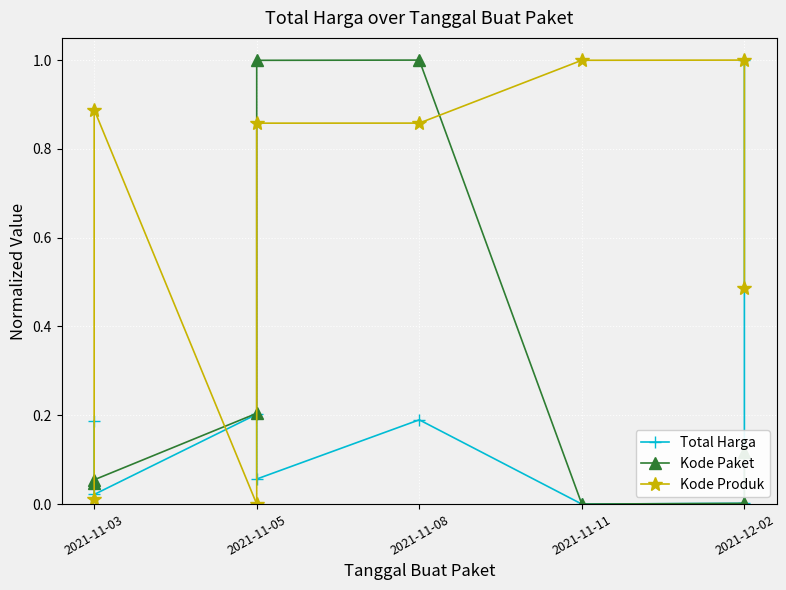

True or false: Kode Produk and Total Harga cross at least once.

True